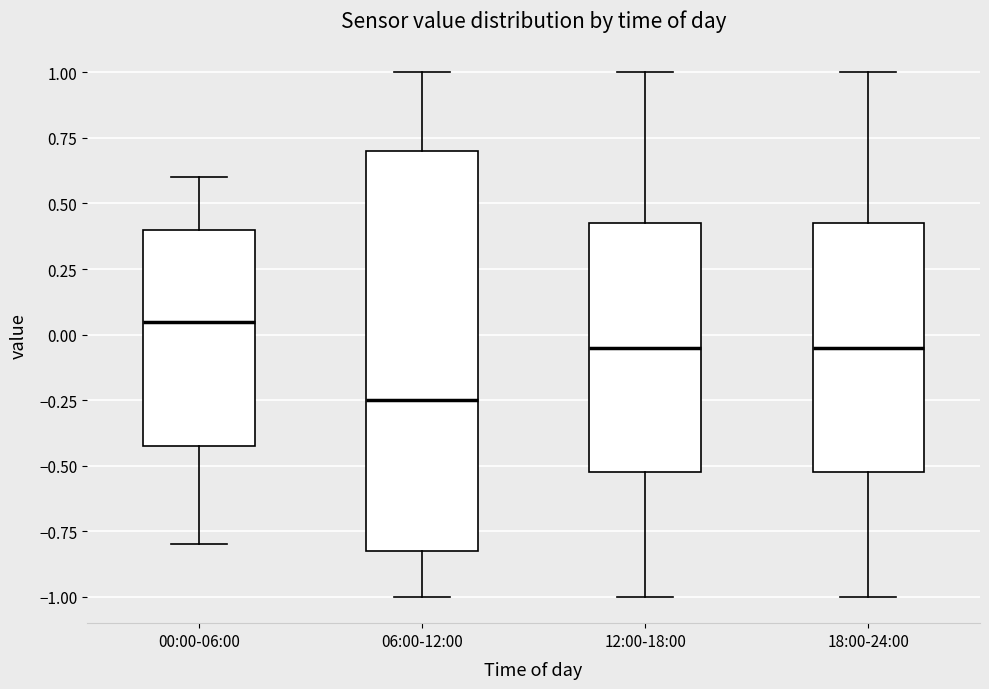

Which box has the lowest median line?

06:00-12:00